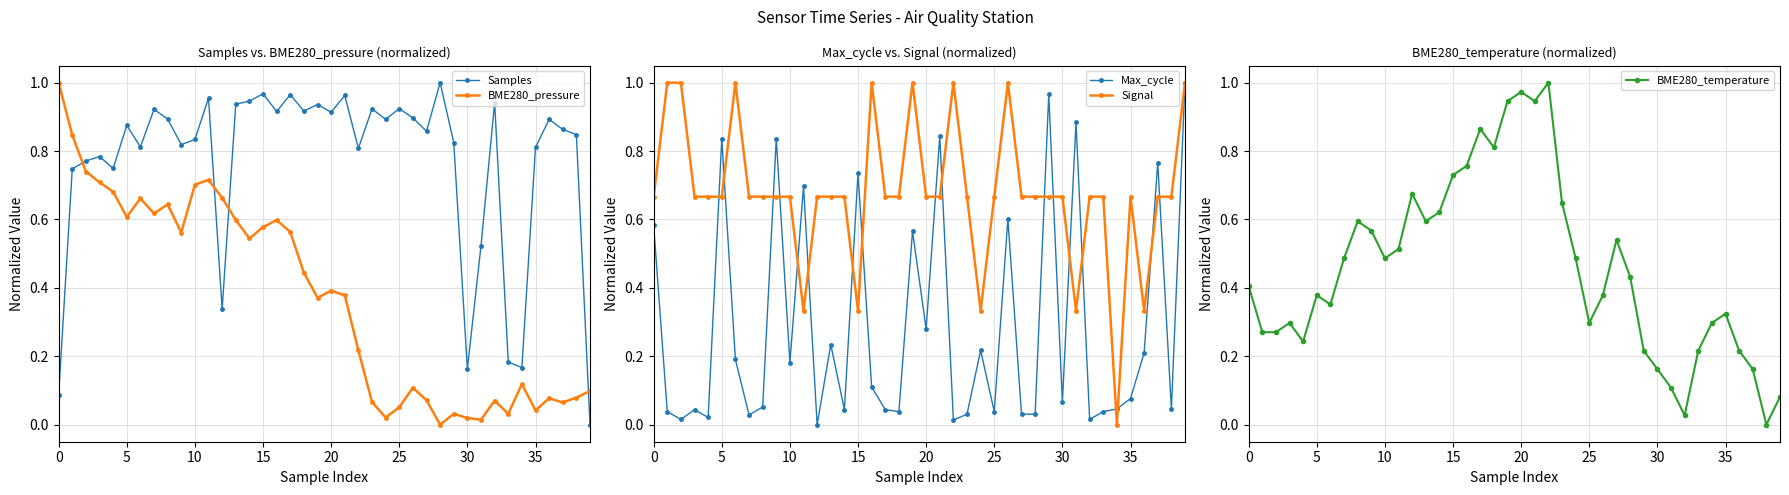

Which series has the widest spread of values?

Samples